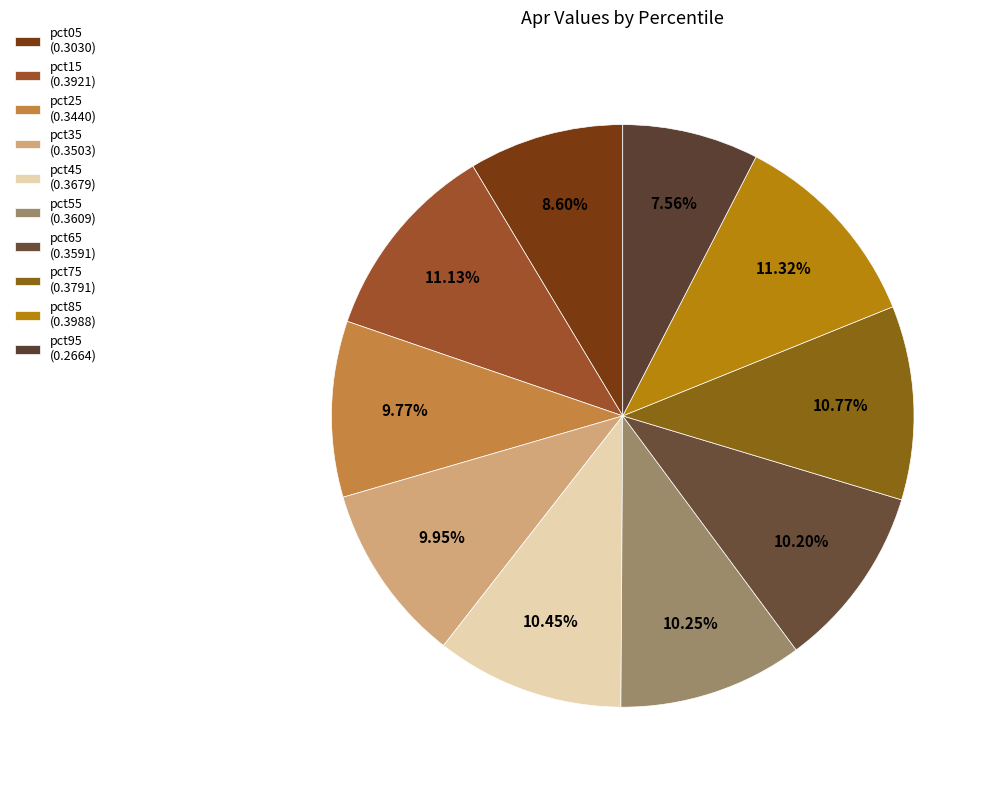

Is it true that pct65 is 18% of the pie?

False